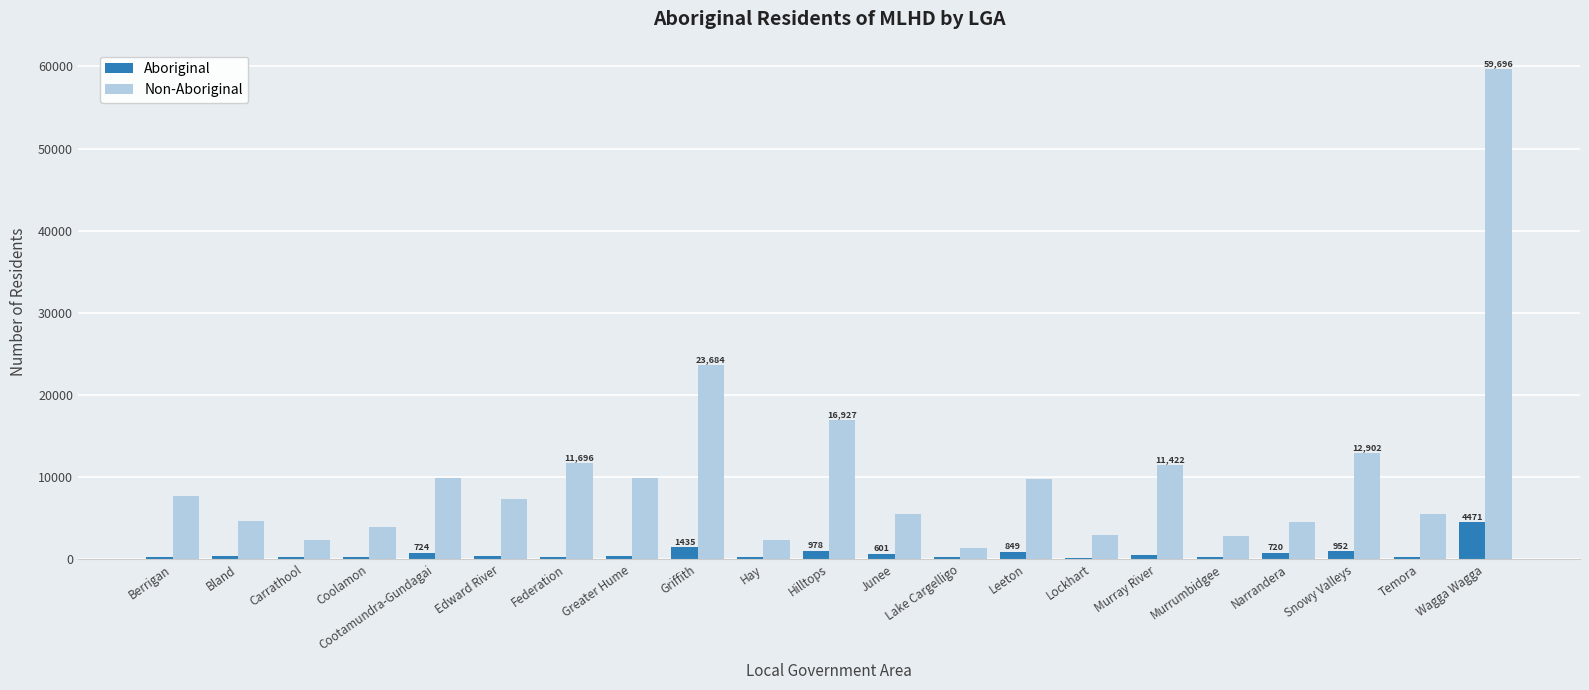

The Non-Aboriginal series shows 1291 at Lake Cargelligo. True or false?

True